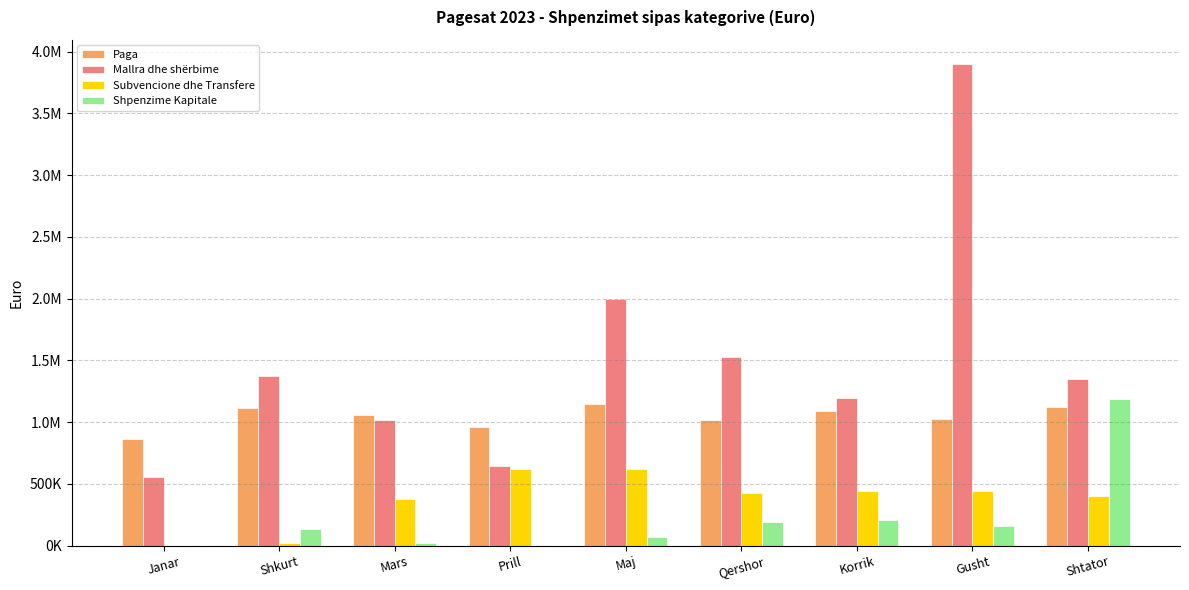

What is the label of the 7th bar from the left?

Korrik